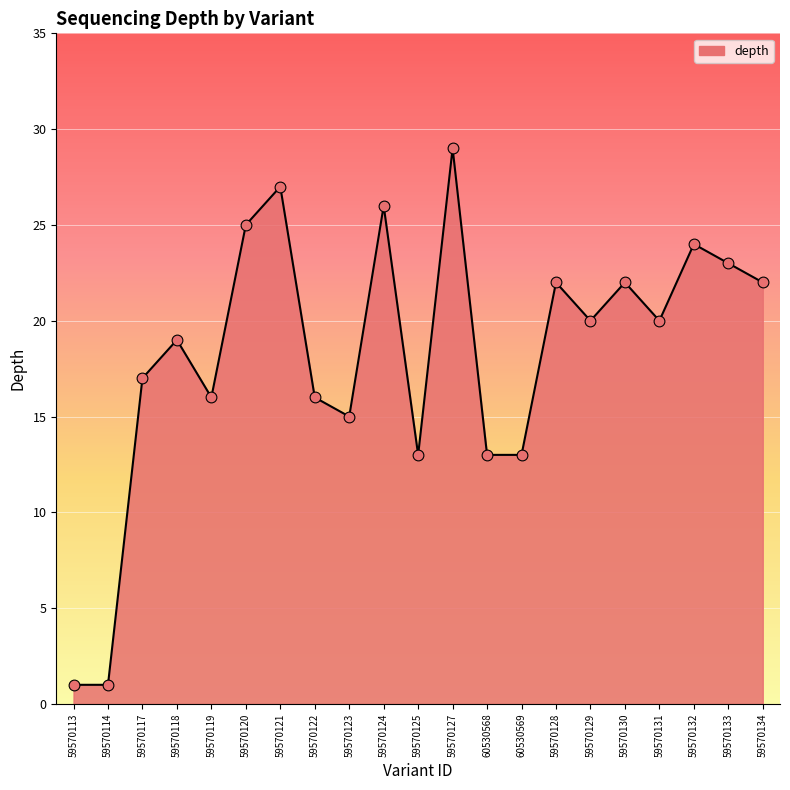

What is the change in value from 59570127 to 59570131?

-9